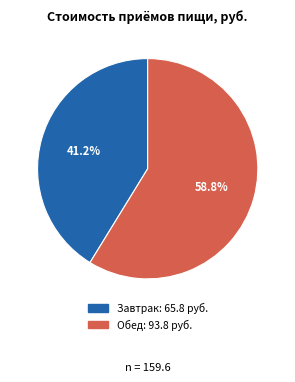

Does Обед represent more than half of the total?

Yes